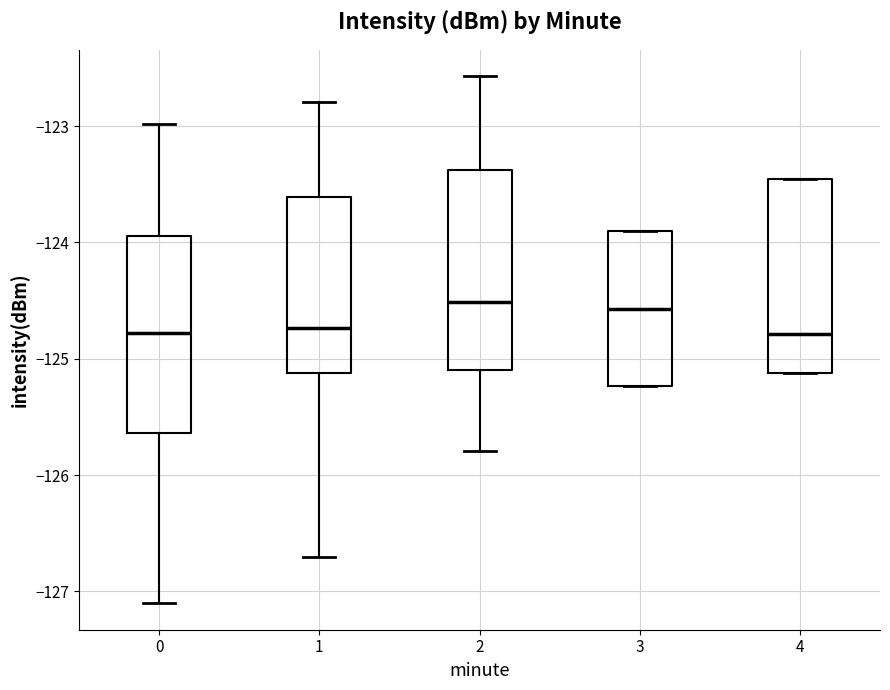

Reading left to right, transcribe this box plot: for each box, give where its median line is, the range the box spans, and where its two whiskers end, as read against the y-axis. The values are not printed on the chart, so give them approximately, as read against the axis.

0: median -124.8, box -125.6 to -123.9, whiskers -127.1 to -123.0
1: median -124.7, box -125.1 to -123.6, whiskers -126.7 to -122.8
2: median -124.5, box -125.1 to -123.4, whiskers -125.8 to -122.6
3: median -124.6, box -125.2 to -123.9, whiskers -125.2 to -123.9
4: median -124.8, box -125.1 to -123.5, whiskers -125.1 to -123.5